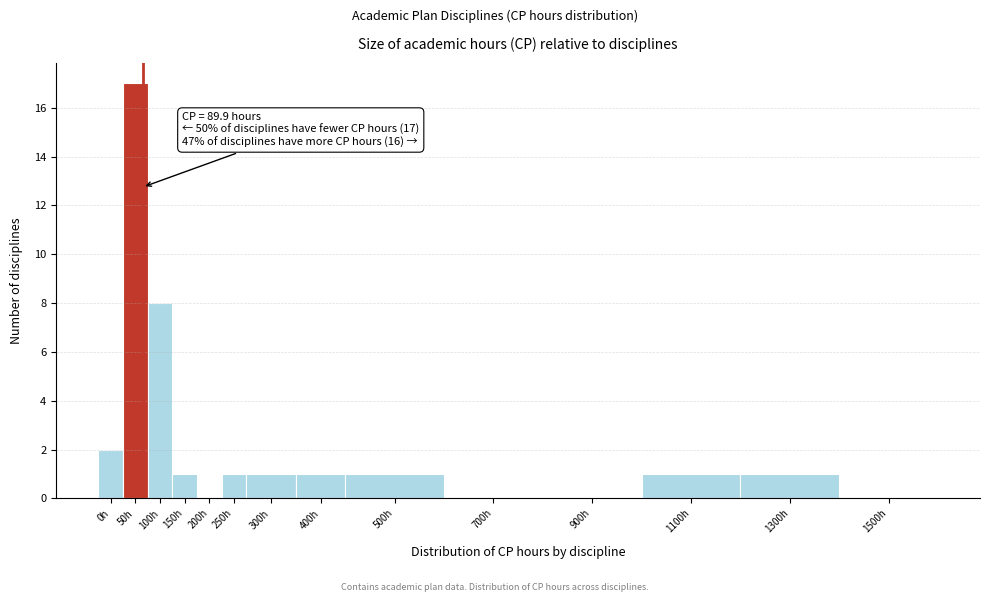

Reading left to right, extract all data points from this chart.

0h=2	50h=17	100h=8	150h=1	200h=0	250h=1	300h=1	400h=1	500h=1	700h=0	900h=0	1100h=1	1300h=1	1500h=0